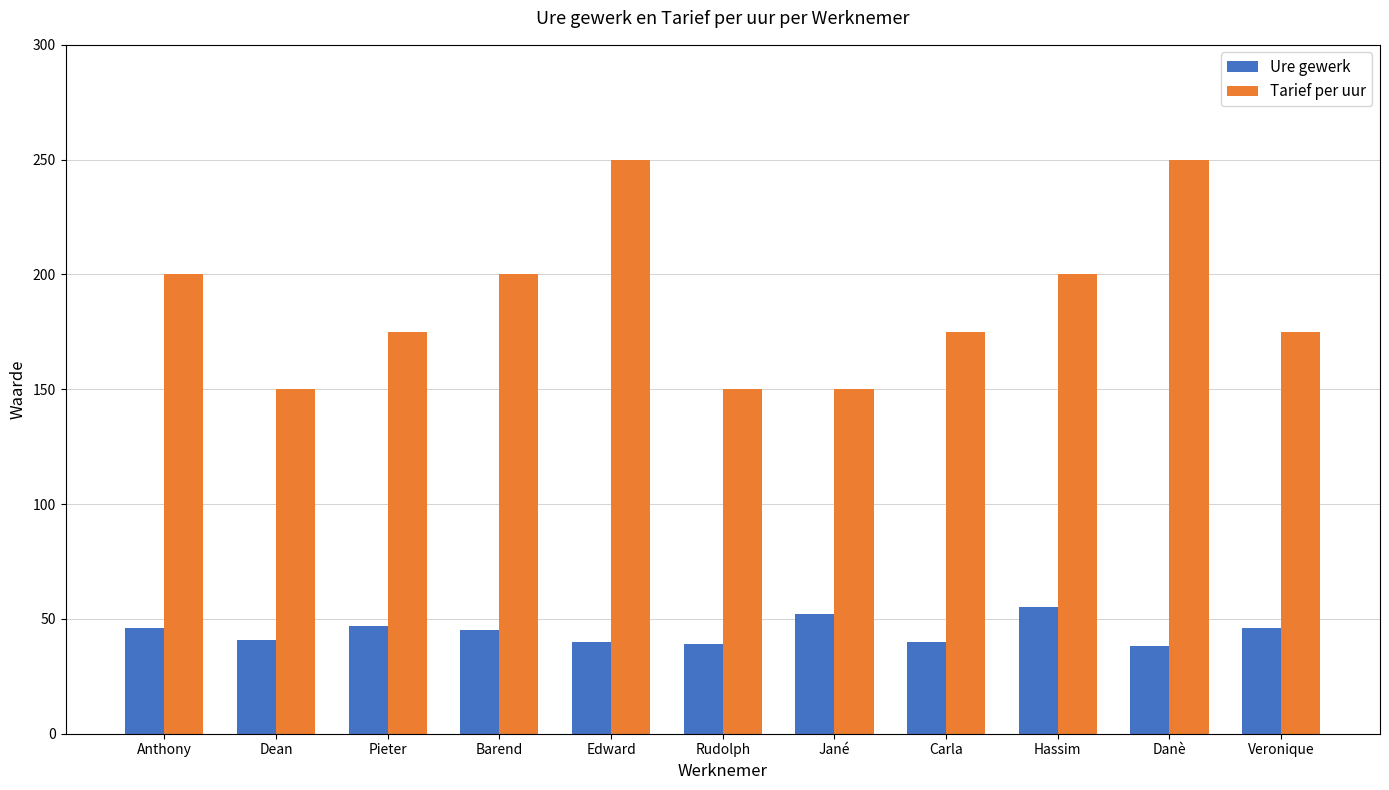

Is it true that Ure gewerk equals 75 at Barend?

False